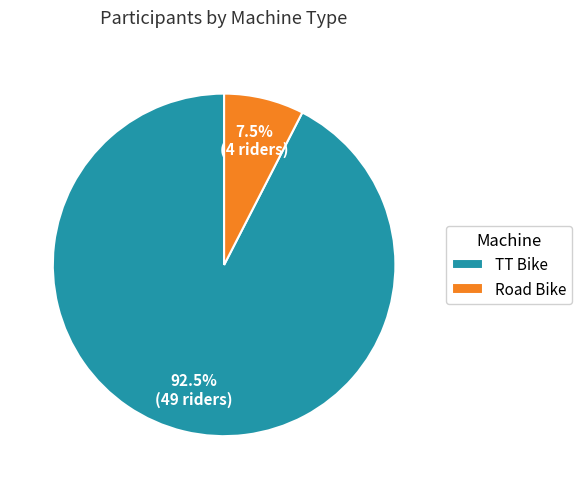

Rank the categories by value from highest to lowest.

TT Bike, Road Bike